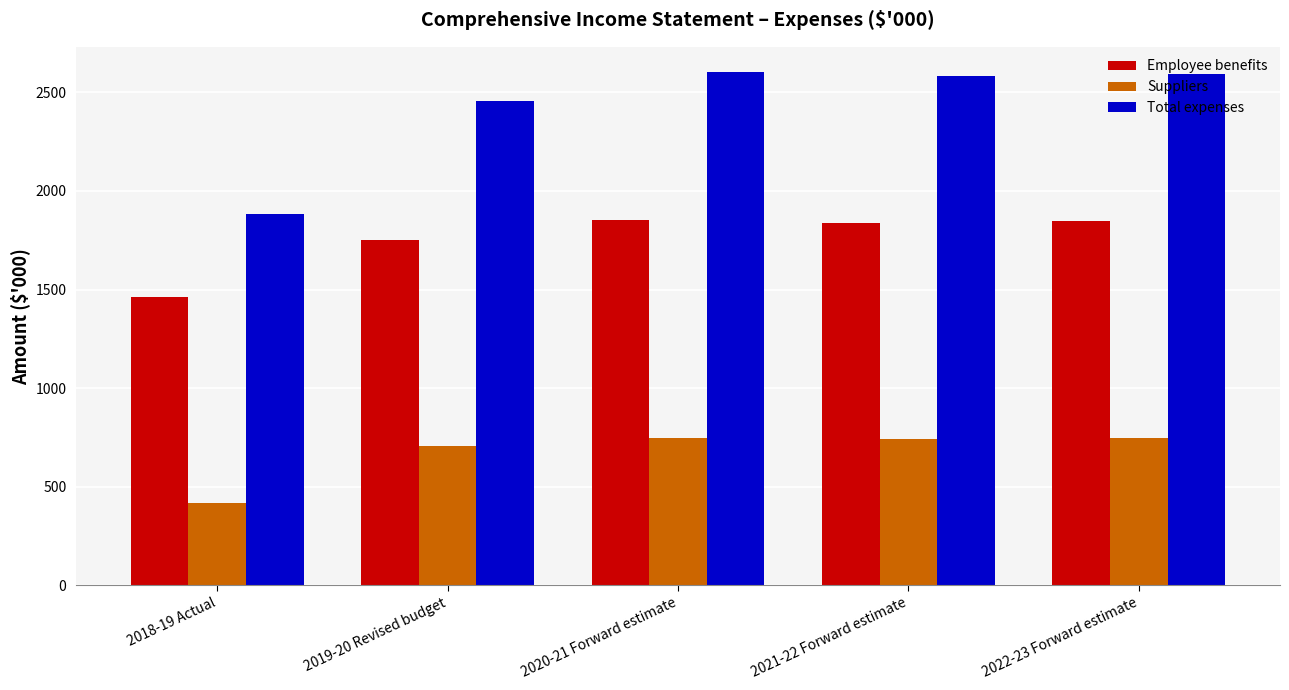

What is the sum of all Suppliers values?

3360